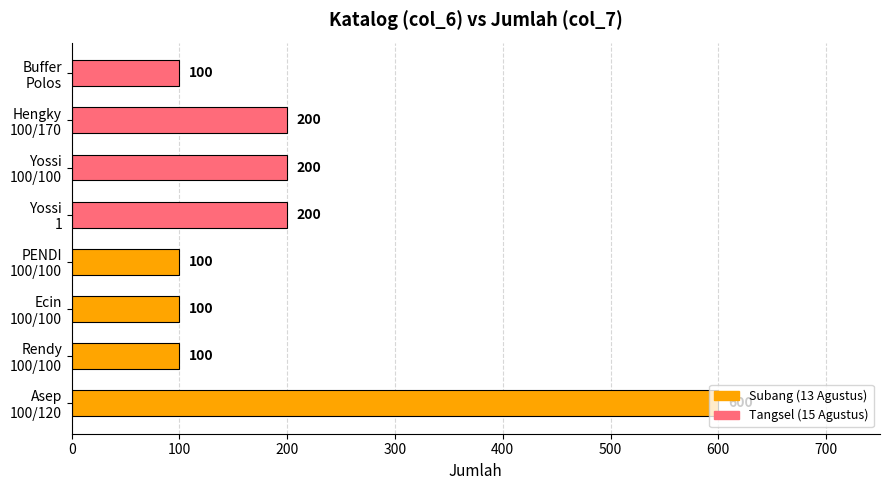

What is the smallest value displayed?

100